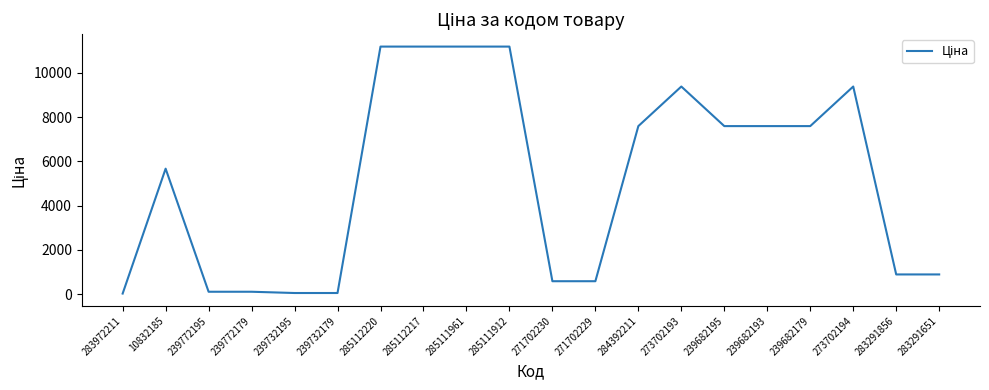

Between 239682193 and 283291651, which is larger?

239682193